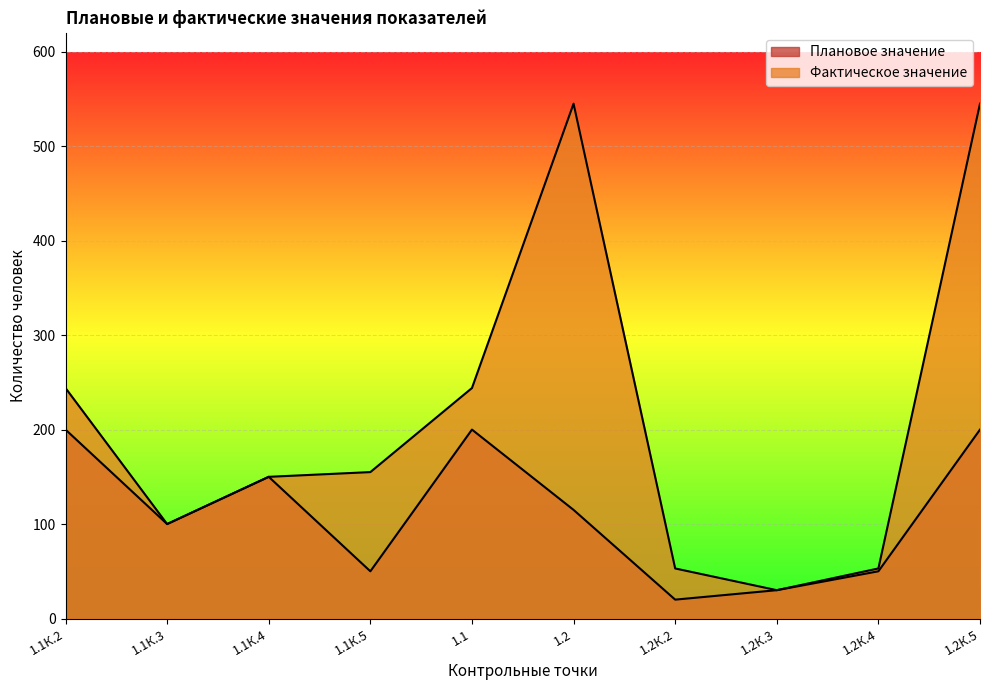

What is the highest value of the Фактическое значение series?

545